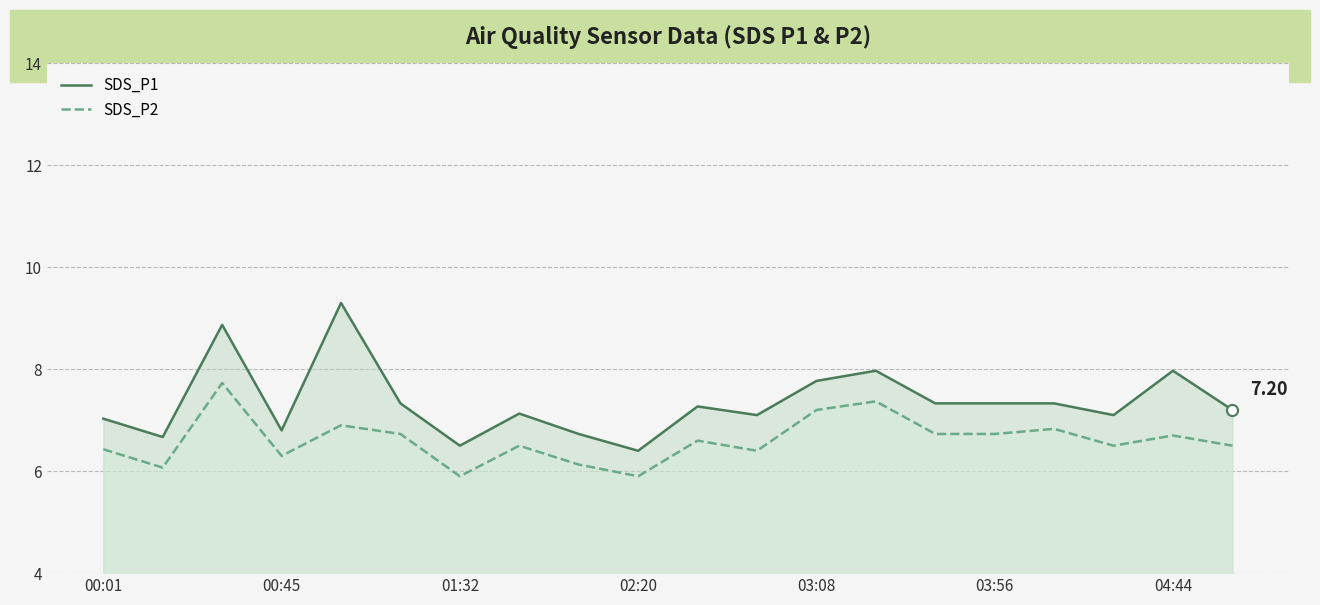

What is the maximum value for SDS_P2?

7.7